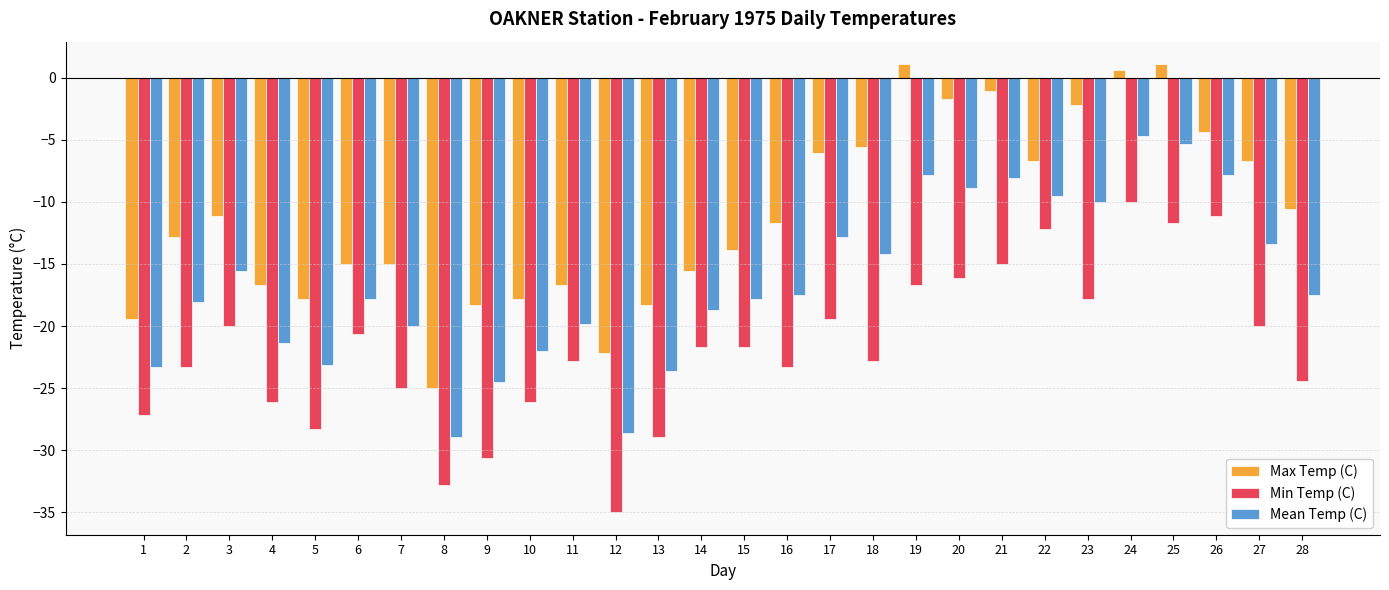

Which series has the largest range (max minus min)?

Max Temp (C)